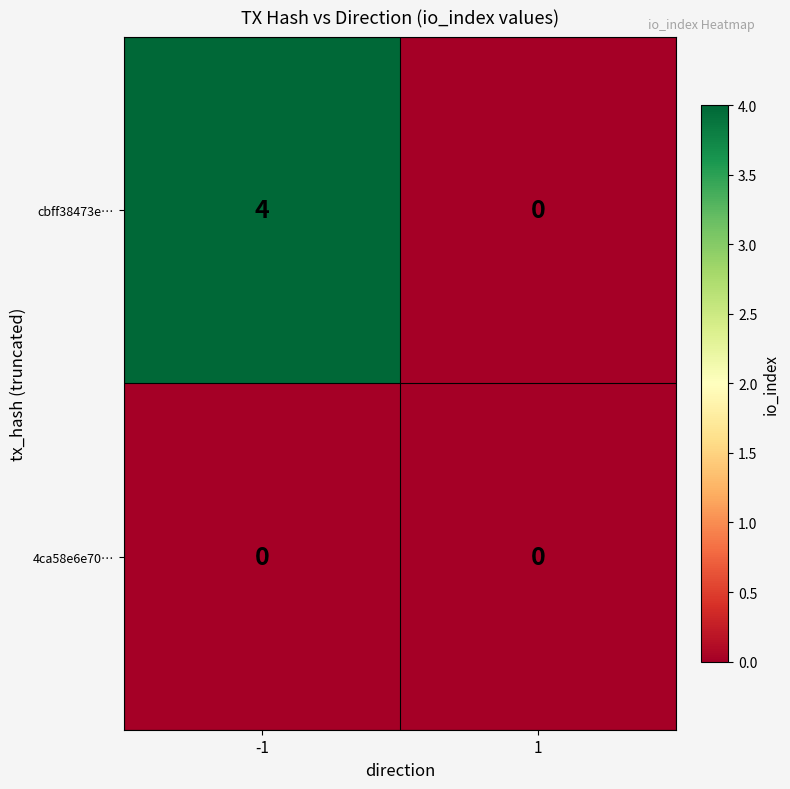

What is the difference between the highest and lowest values at -1?

4